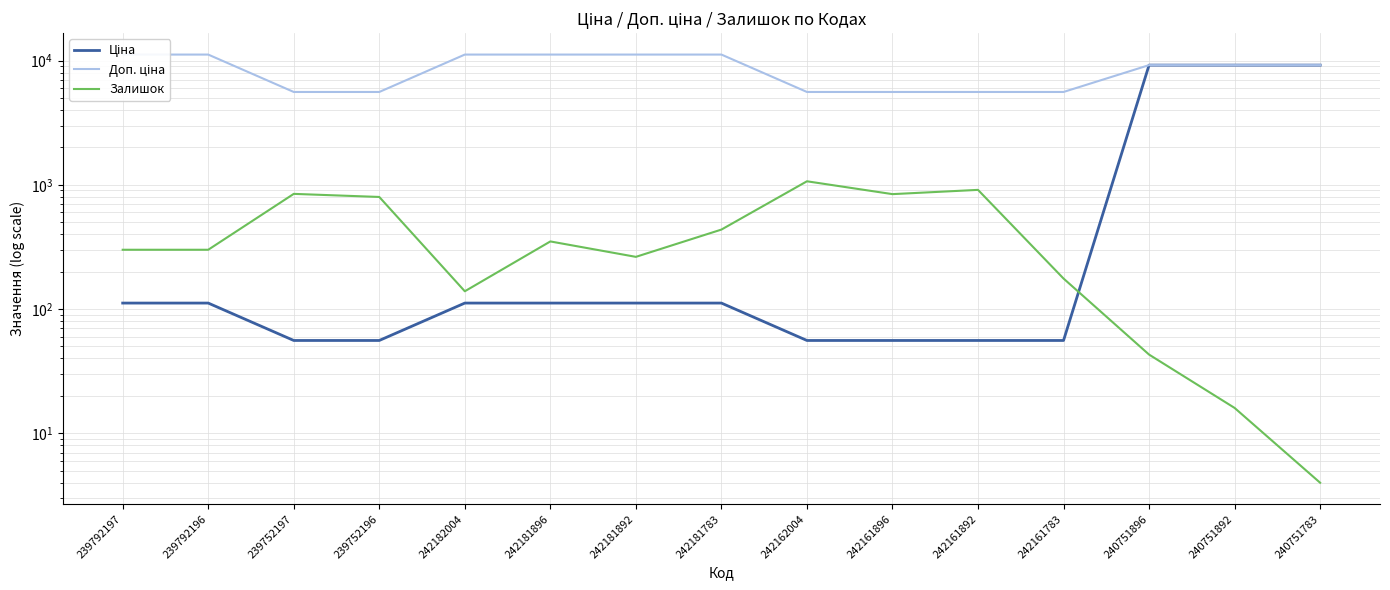

Is the value of Ціна at 242182004 greater than the value of Доп. ціна at 240751896?

No